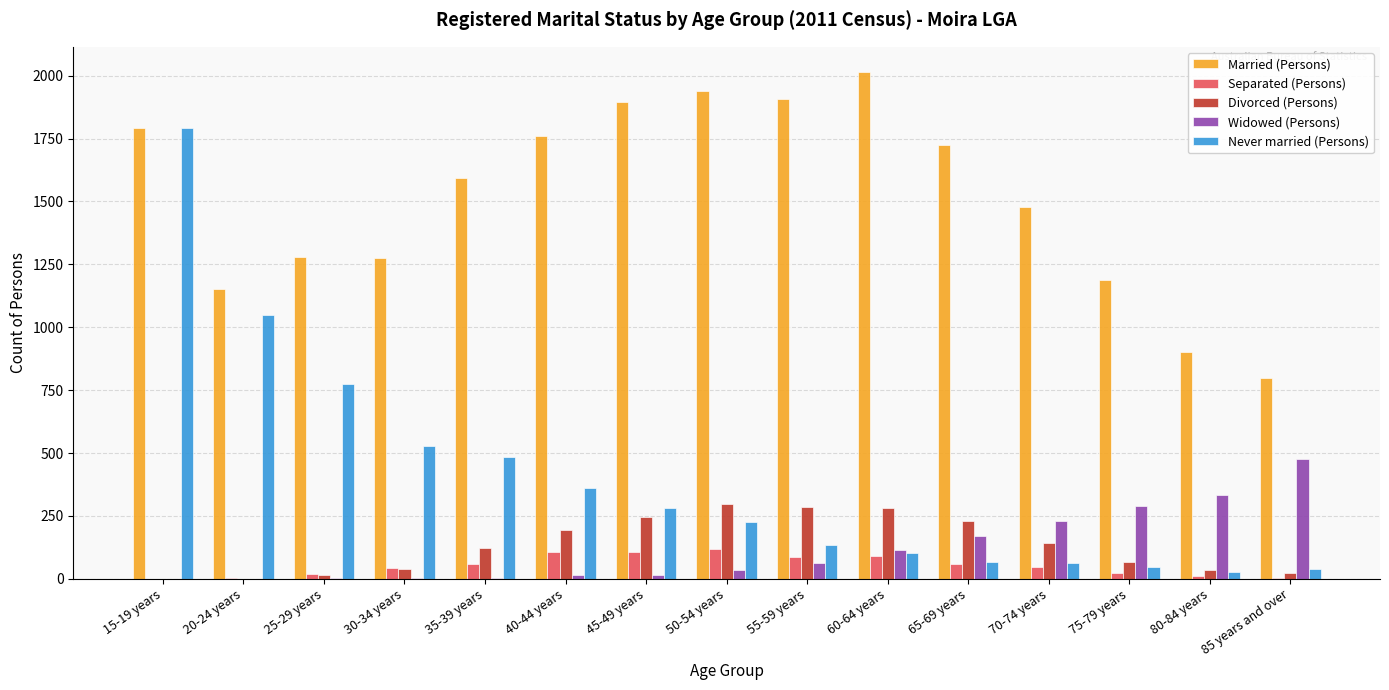

Is it true that Never married (Persons) equals 48 at 75-79 years?

True